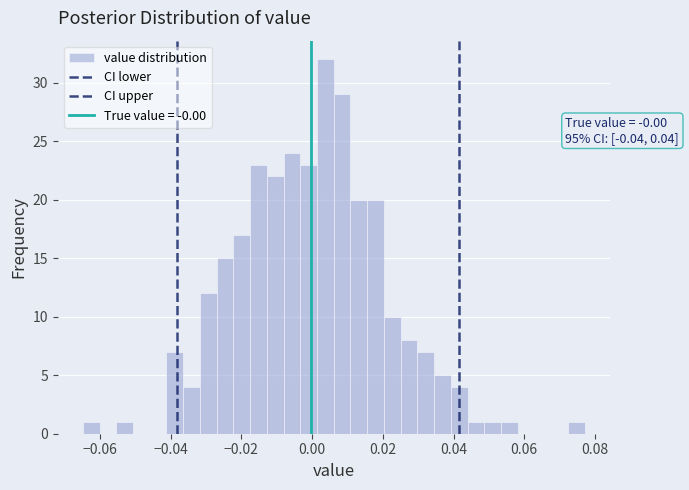

Read against the x-axis, roughly where is the centre of the tallest bar?

0.004